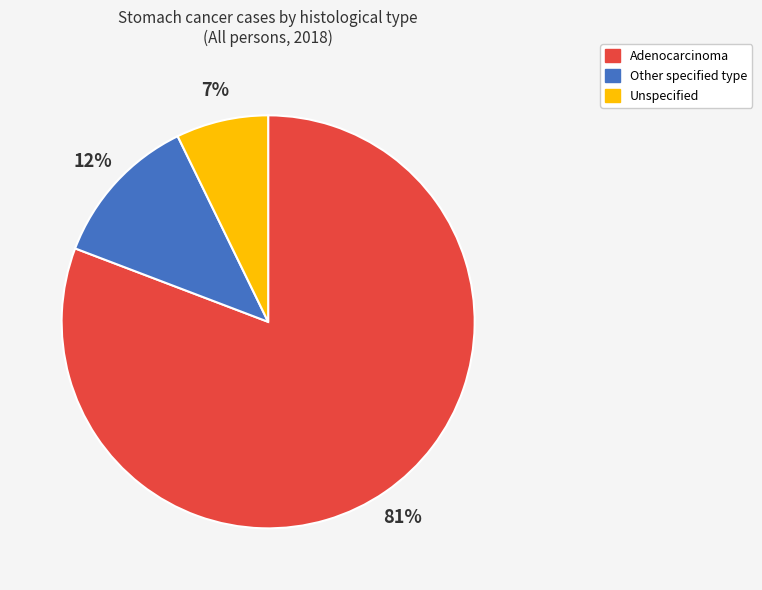

To the nearest percent, what is the difference between the Adenocarcinoma and Other specified type slice percentages?

69%